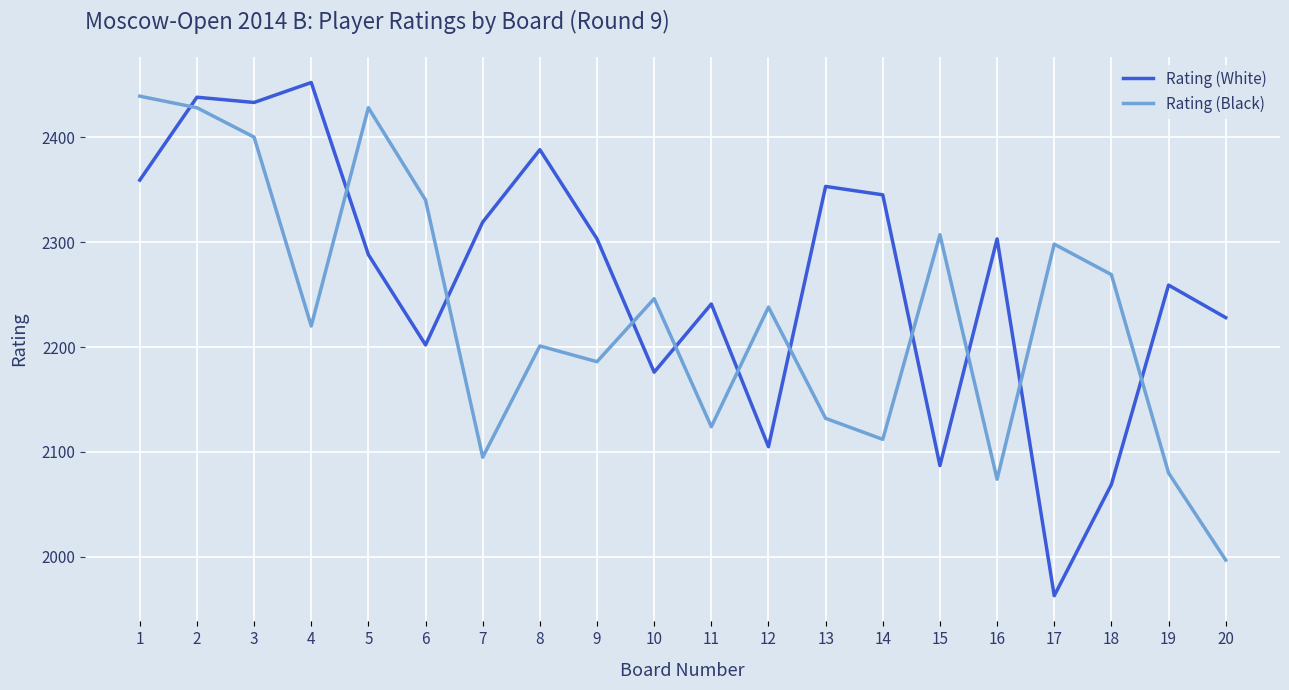

Which category has the lowest value in the Rating (Black) series?

20